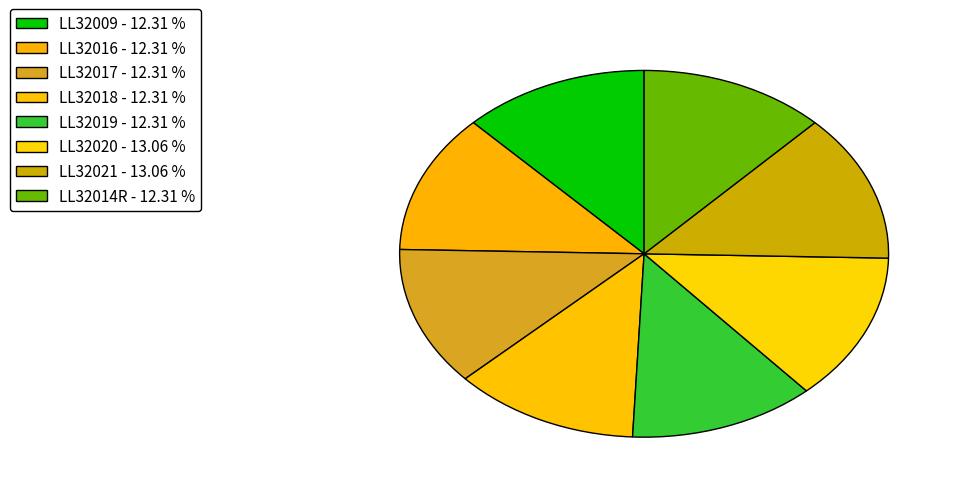

True or false: LL32019 accounts for 12% of the total.

True